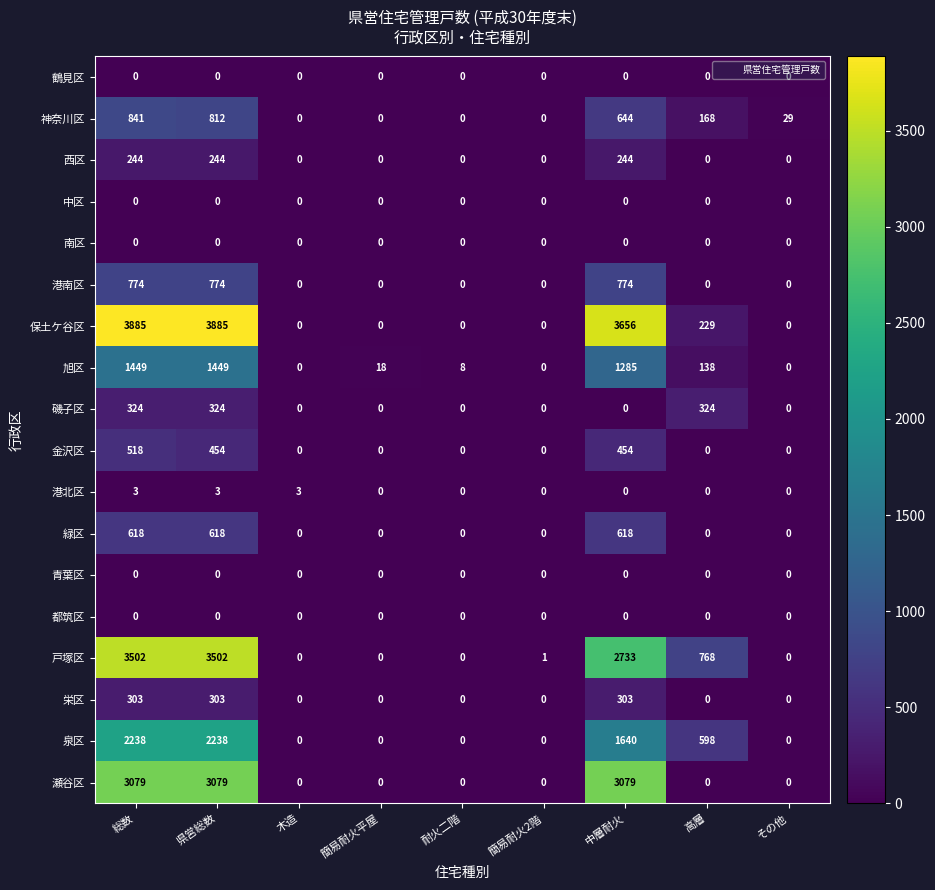

How many series are shown in this chart?

18